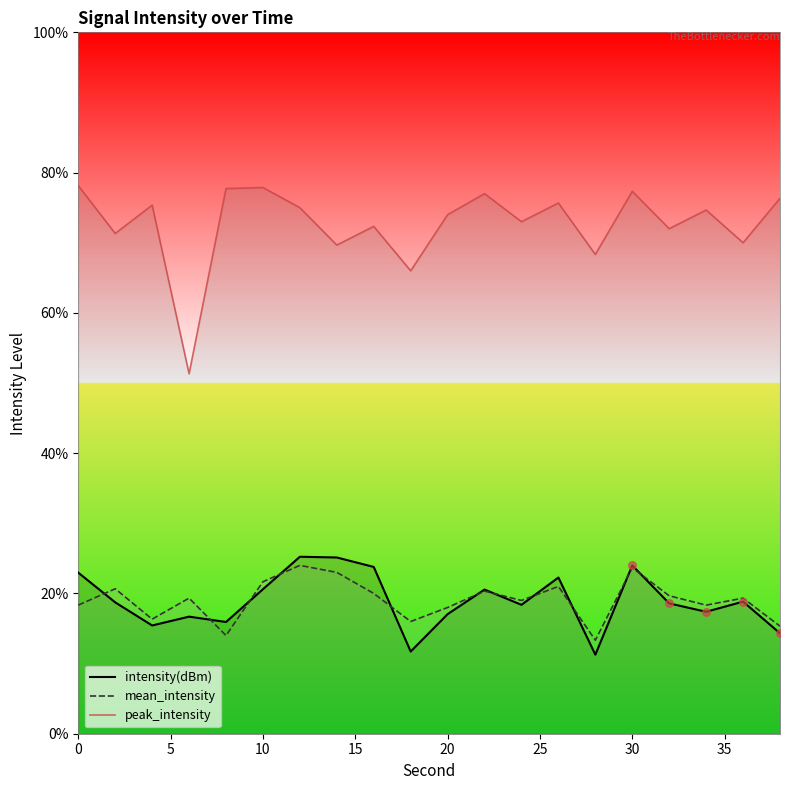

At how many categories does at least one series exceed 49?

20